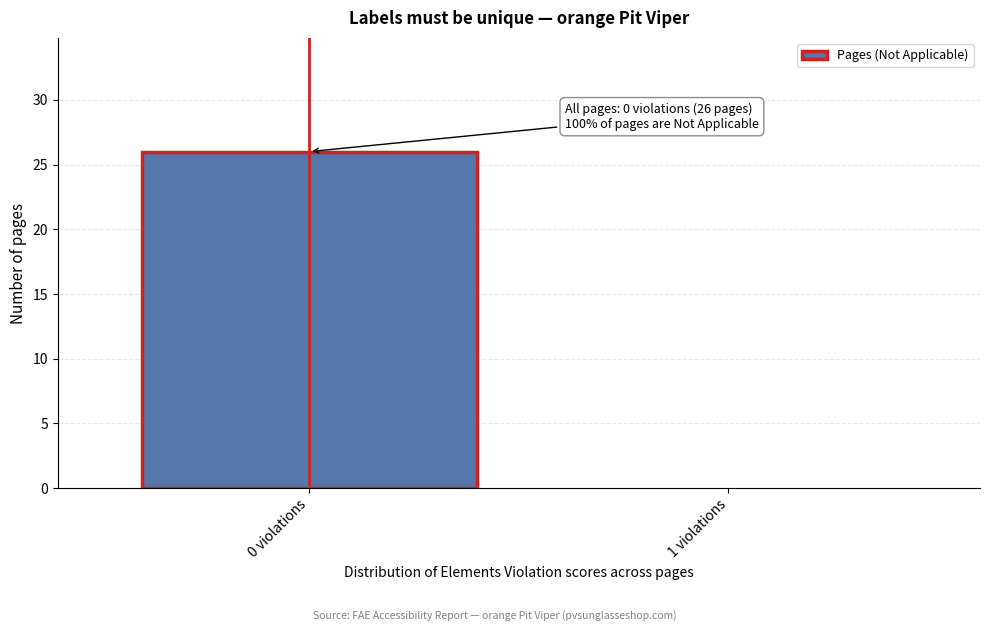

Reading left to right, extract all data points from this chart.

0 violations=26	1 violations=0